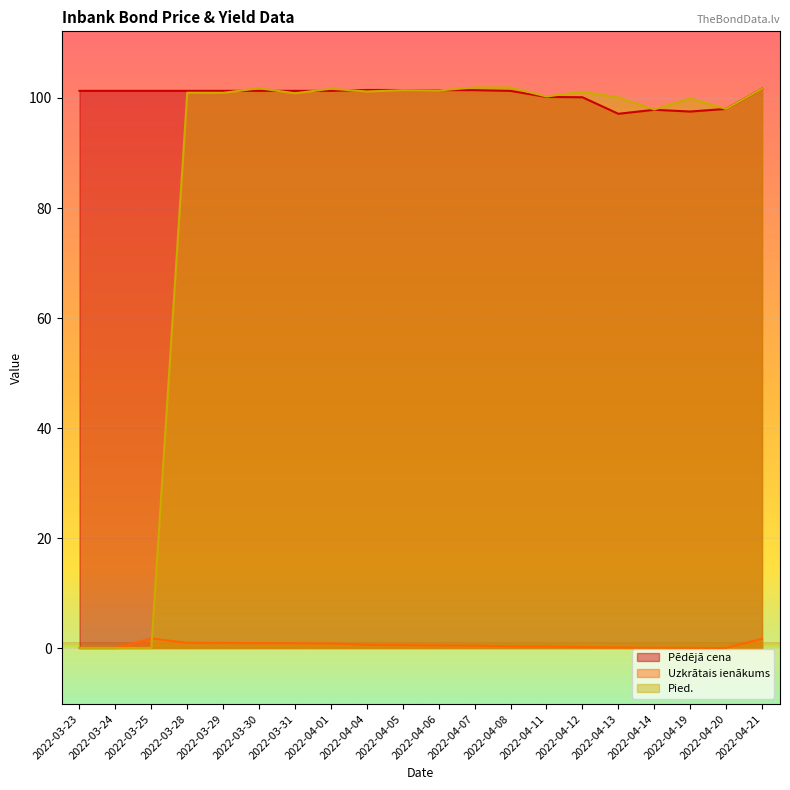

At how many categories does at least one series exceed 63?

20